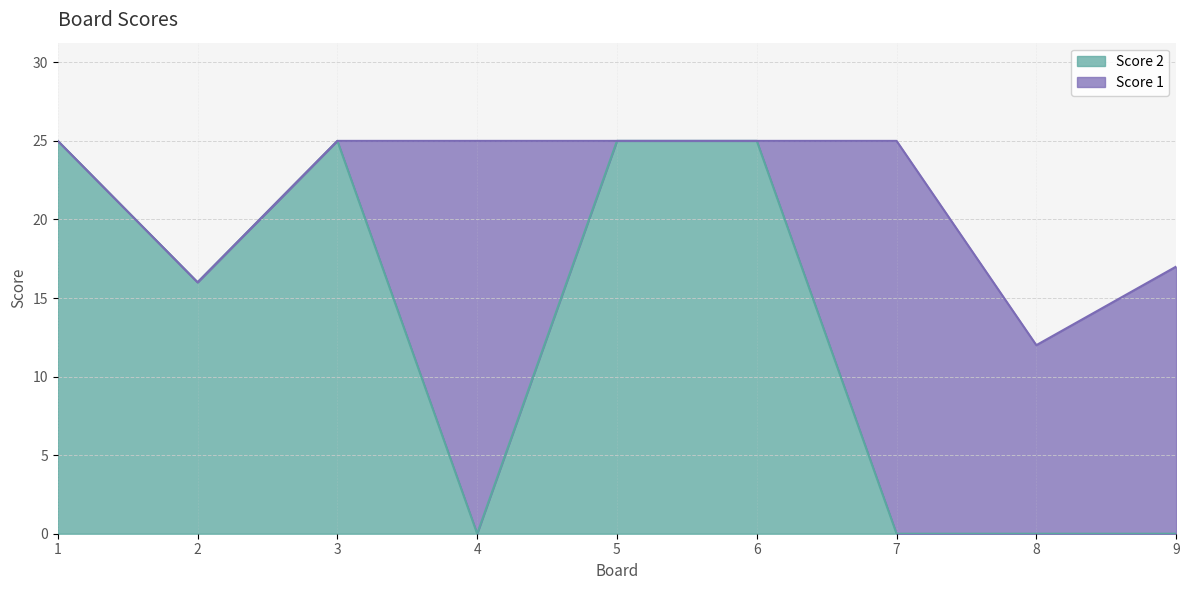

Where is the data nearest to the value 12?

2